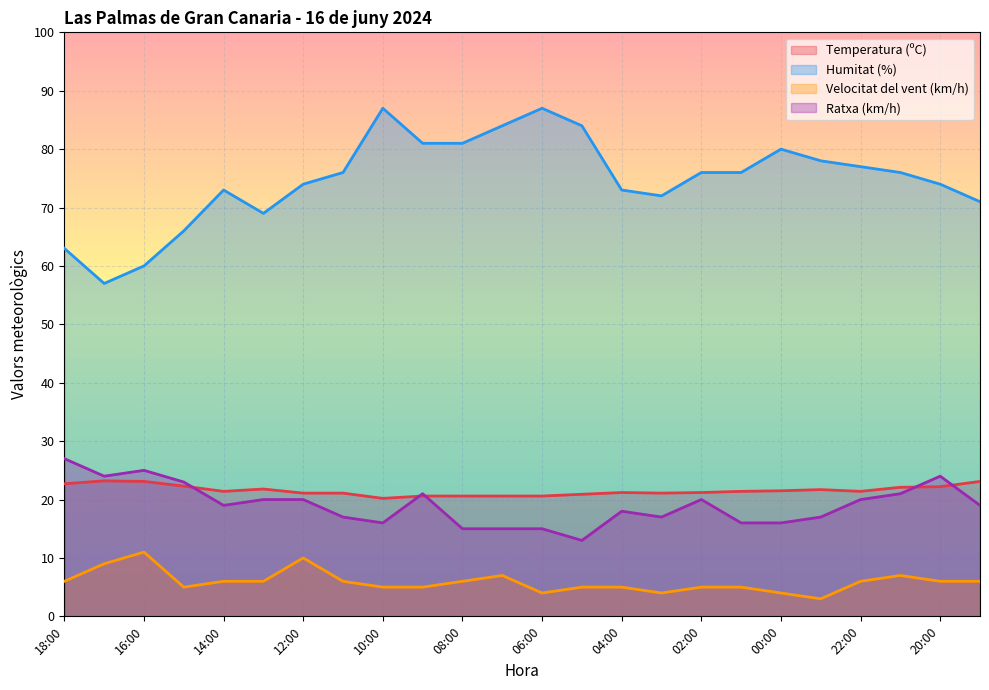

What is the difference between the maximum and second lowest values in the Temperatura (ºC) series?

2.6